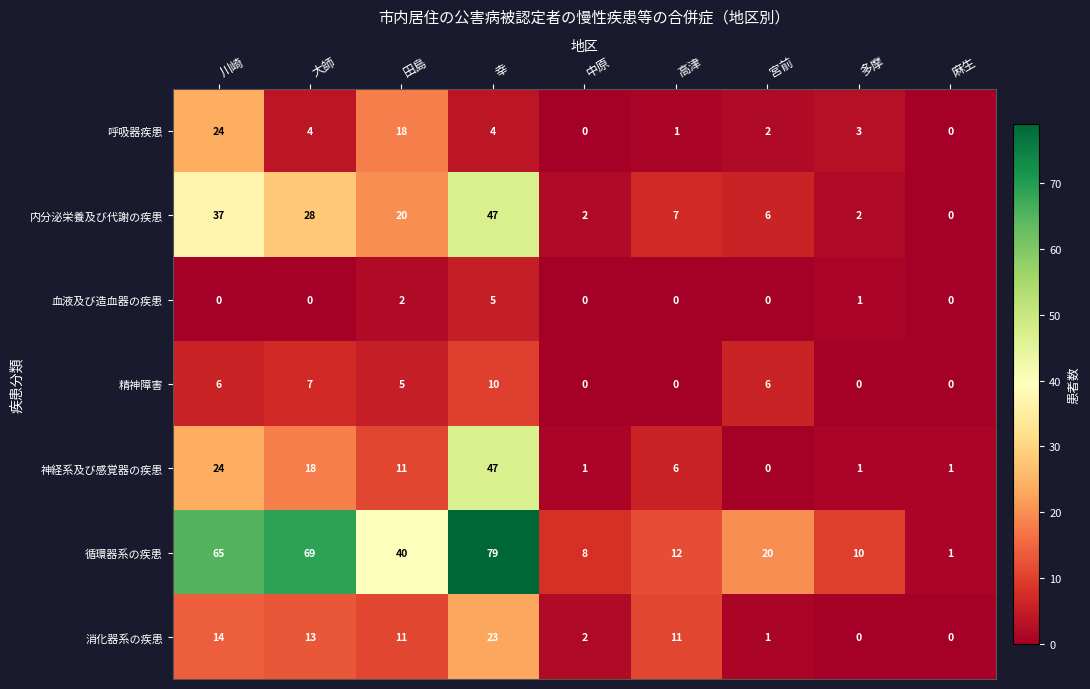

What is the difference between the 循環器系の疾患 values at 宮前 and 中原?

12